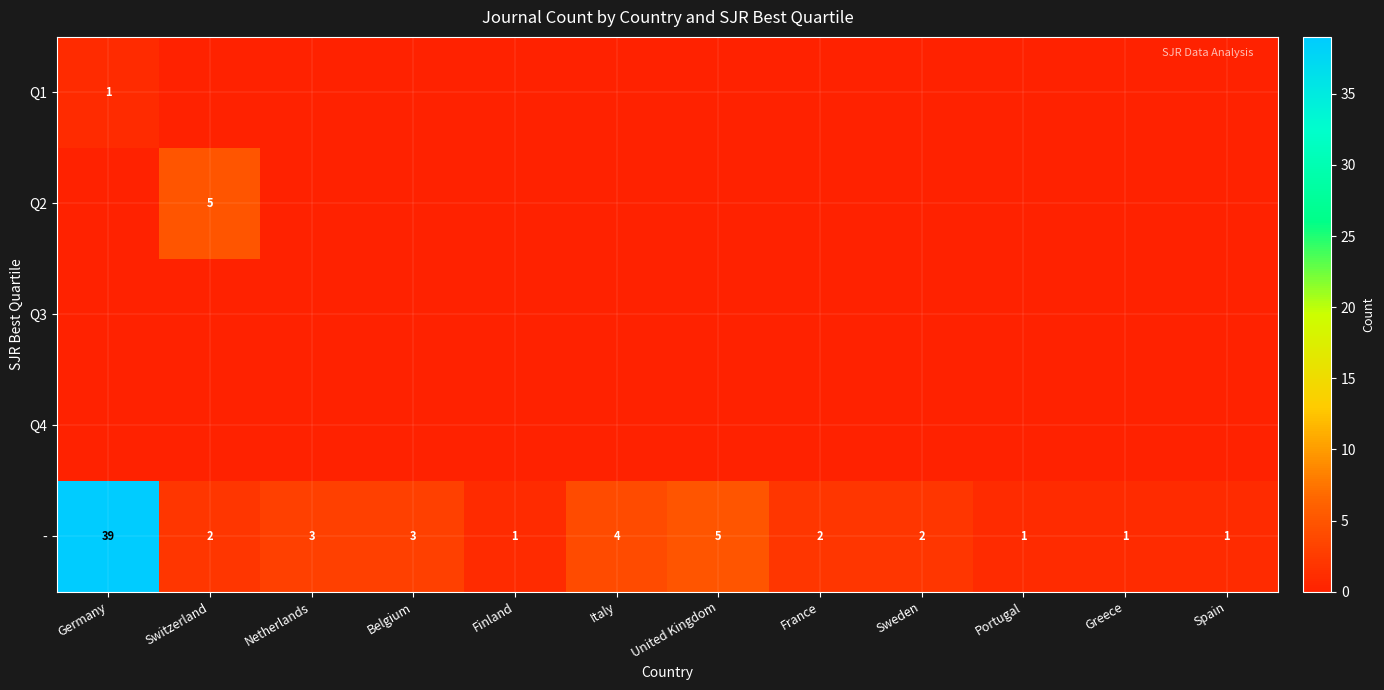

Count the number of categories in the chart.

12